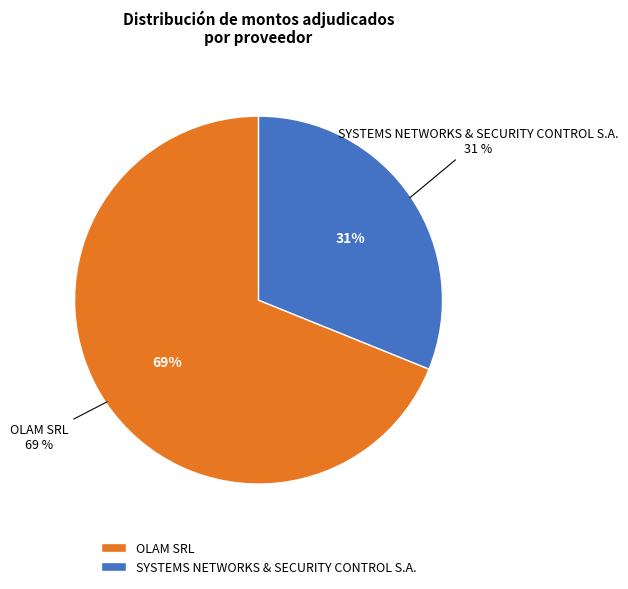

How many segments does this pie chart have?

2